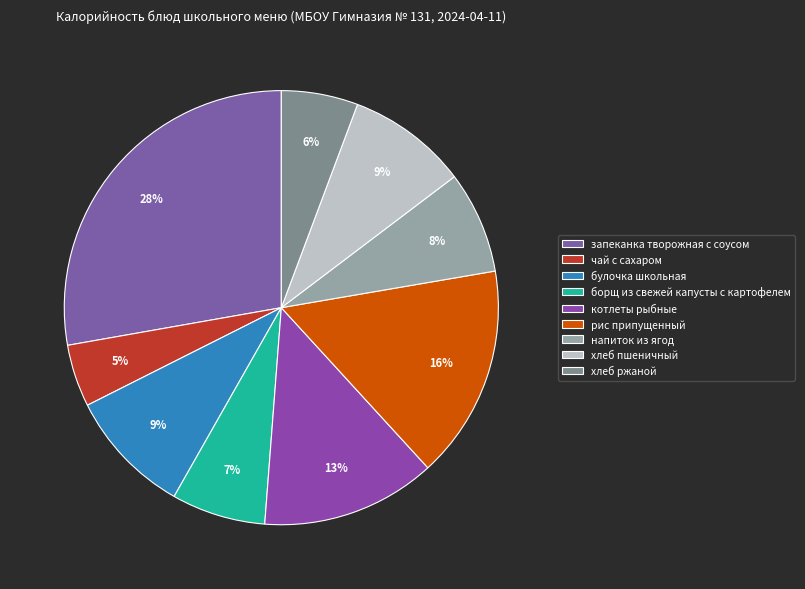

Rank the categories by value from lowest to highest.

чай с сахаром, хлеб ржаной, борщ из свежей капусты с картофелем, напиток из ягод, хлеб пшеничный, булочка школьная, котлеты рыбные, рис припущенный, запеканка творожная с соусом